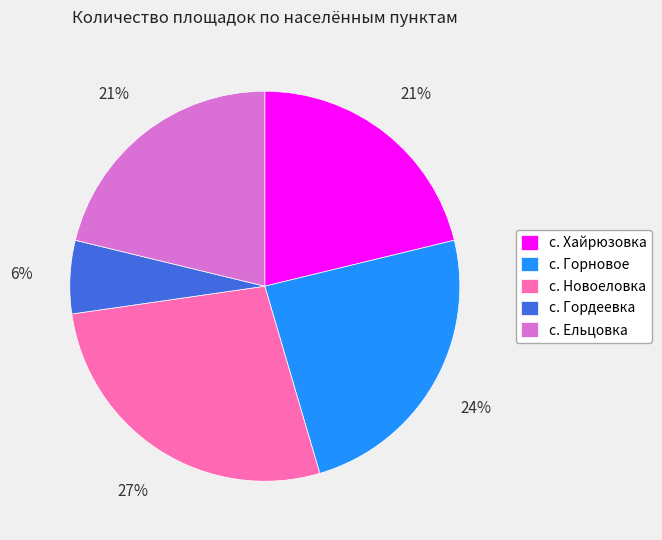

Is it true that с. Гордеевка is 1% of the pie?

False